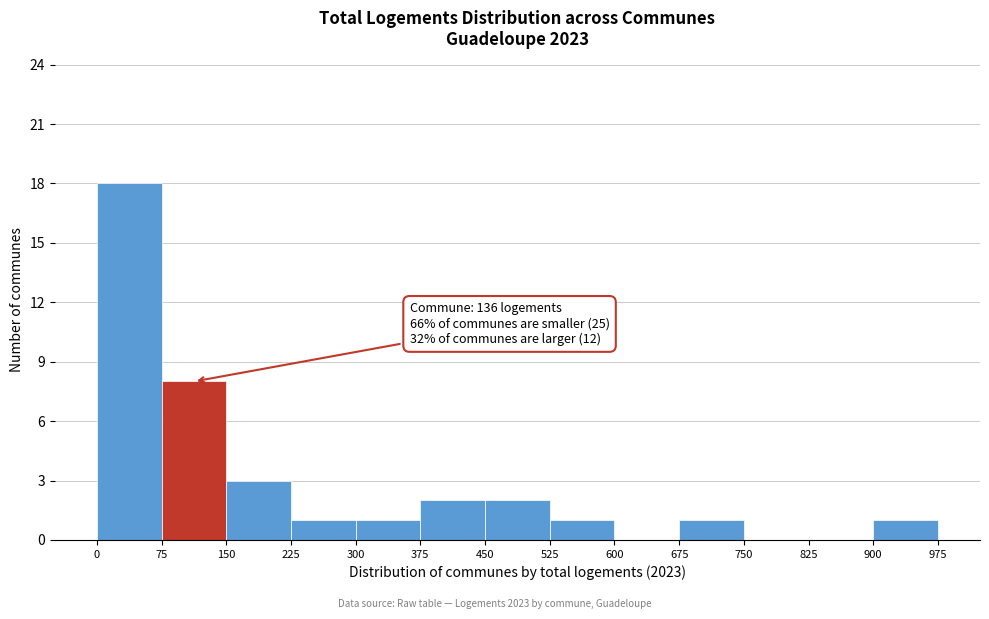

Which range on the x-axis has the tallest bar?

0 to 75